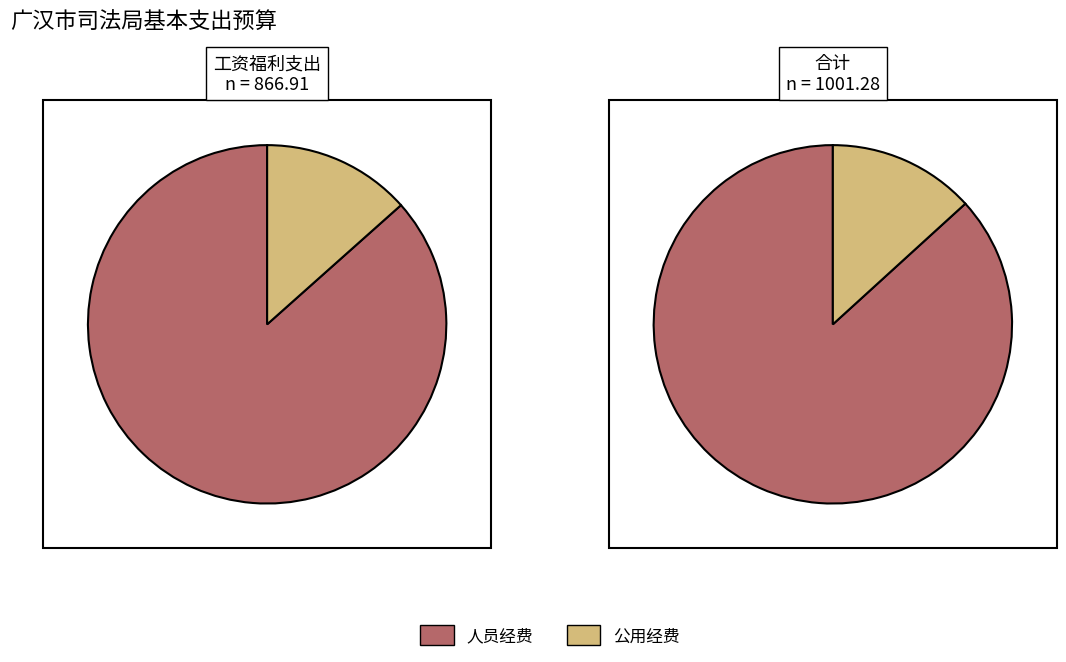

To the nearest percent, what is the average slice percentage?

50%